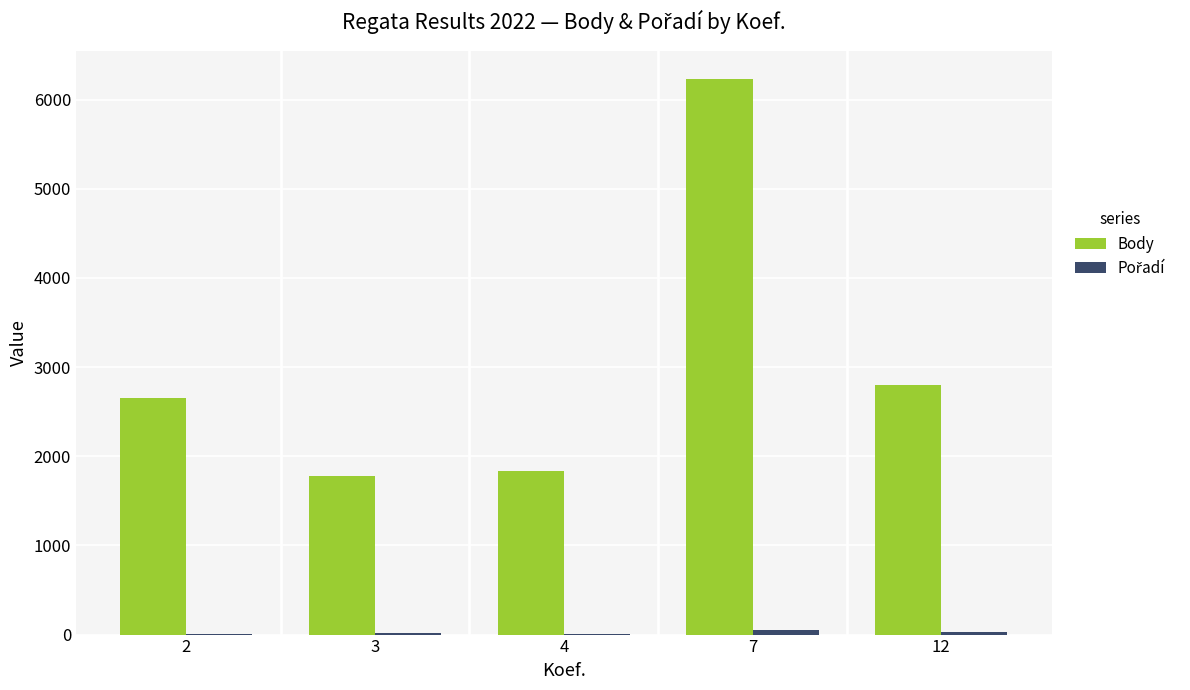

Which series has the largest total across all categories?

Body